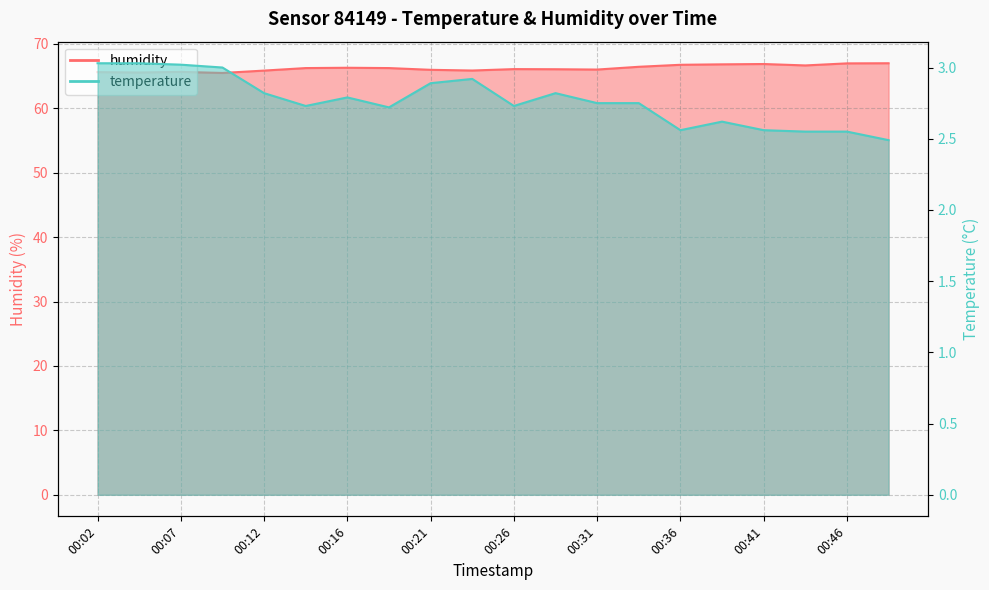

Count the number of data series in this chart.

2